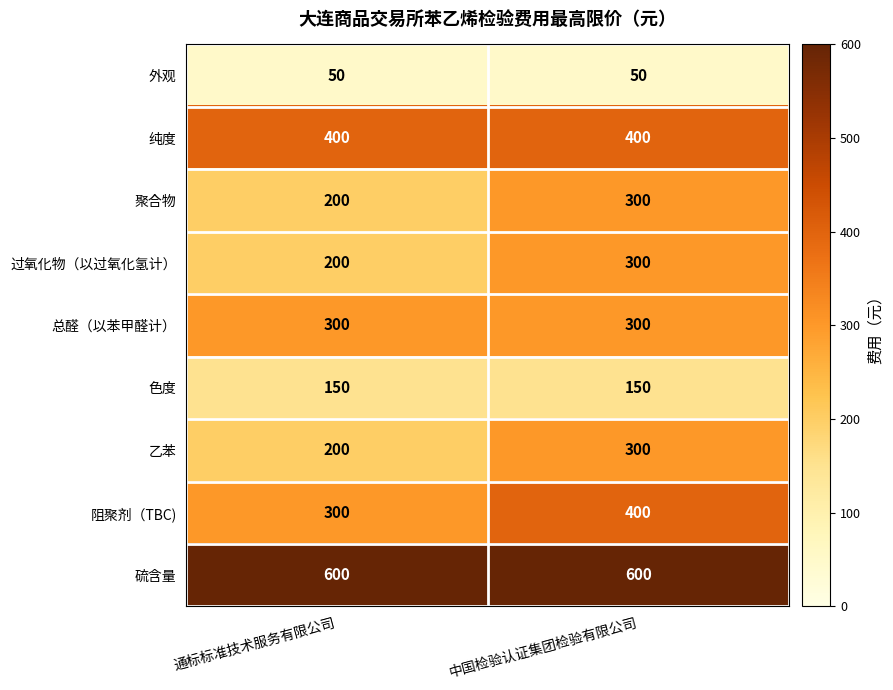

What is the total value across all series at 中国检验认证集团检验有限公司?

2800